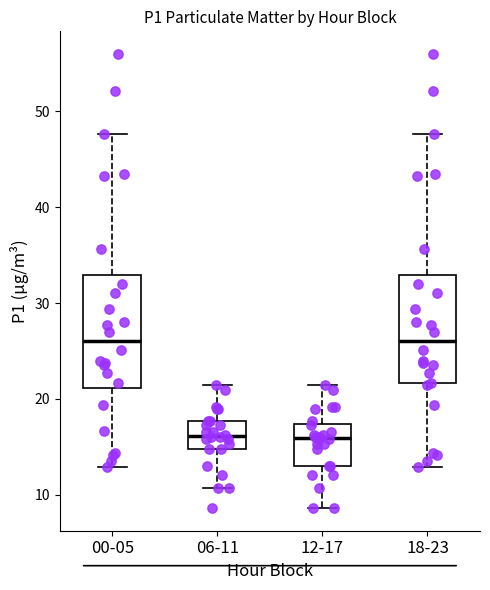

Reading left to right, transcribe this box plot: for each box, give where its median line is, the range the box spans, and where its two whiskers end, as read against the y-axis. The values are not printed on the chart, so give them approximately, as read against the axis.

00-05: median 26, box 21 to 33, whiskers 13 to 48
06-11: median 16, box 15 to 18, whiskers 11 to 21
12-17: median 16, box 13 to 17, whiskers 9 to 21
18-23: median 26, box 22 to 33, whiskers 13 to 48